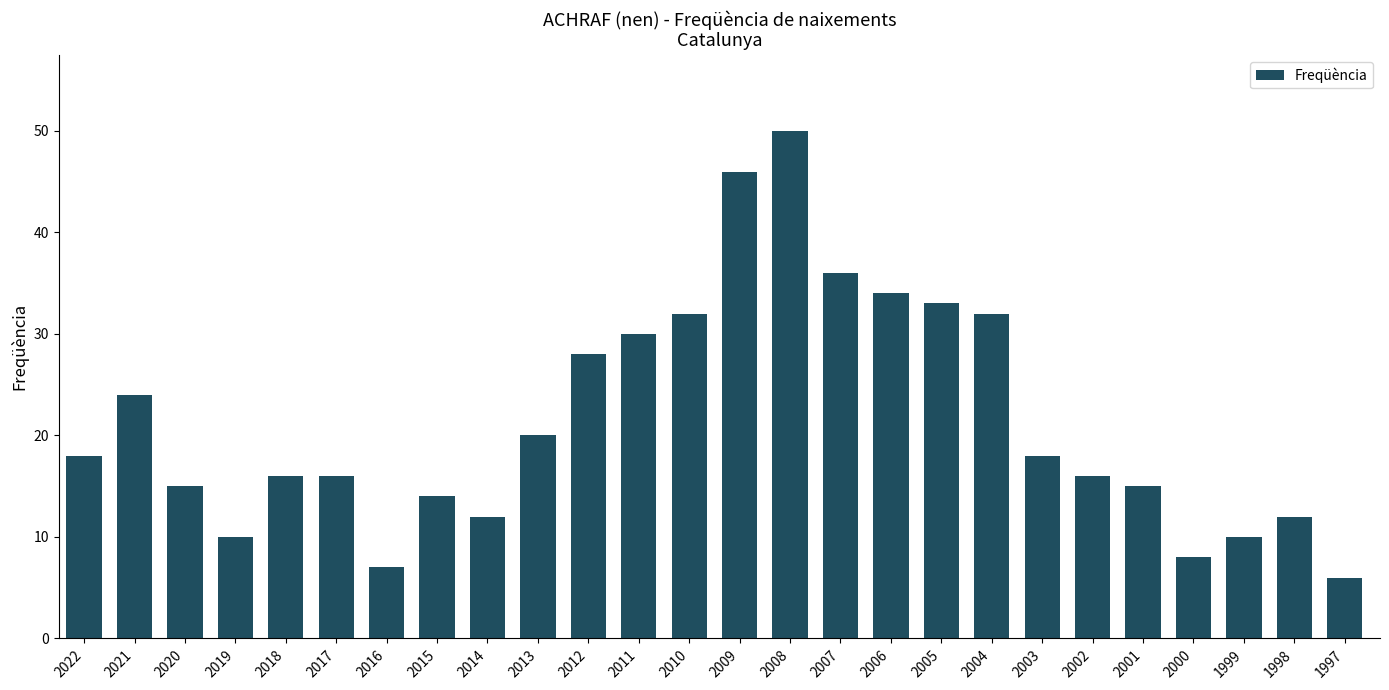

Reading left to right, extract all data points from this chart.

2022=18	2021=24	2020=15	2019=10	2018=16	2017=16	2016=7	2015=14	2014=12	2013=20	2012=28	2011=30	2010=32	2009=46	2008=50	2007=36	2006=34	2005=33	2004=32	2003=18	2002=16	2001=15	2000=8	1999=10	1998=12	1997=6